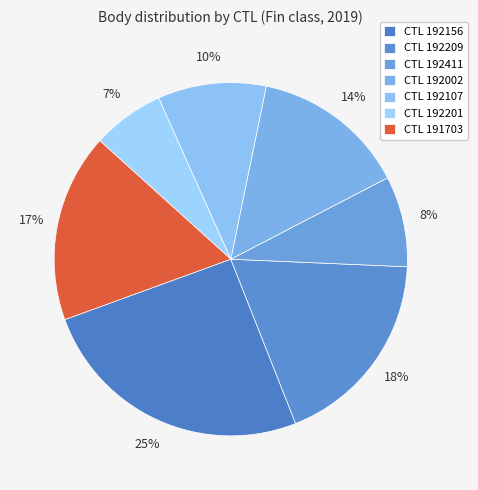

To the nearest percent, what is the average slice percentage?

14%